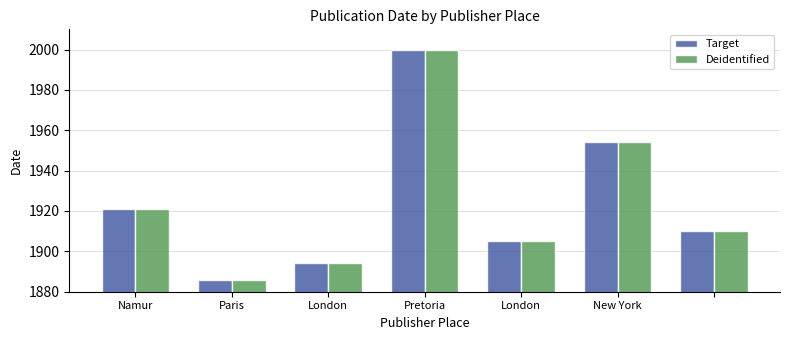

What is the difference between the second highest and second lowest values in the Deidentified series?

60